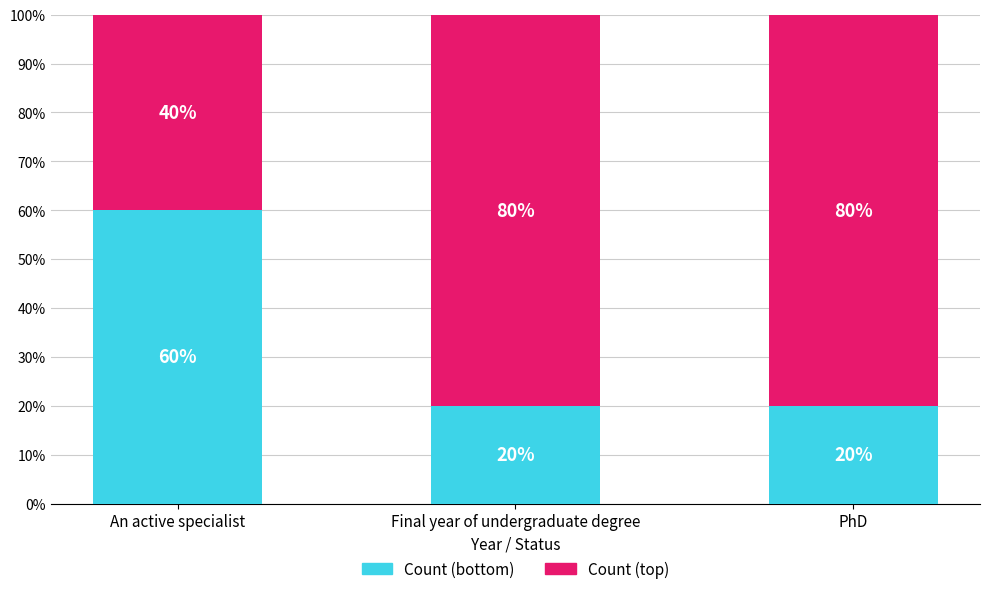

Reading right to left, transcribe the values for Count (bottom).

PhD=20	Final year of undergraduate degree=20	An active specialist=60